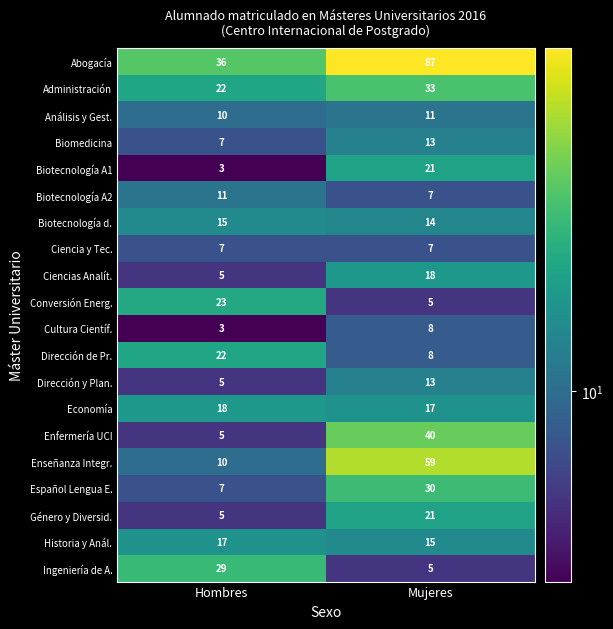

What is the maximum value shown in the chart?

87